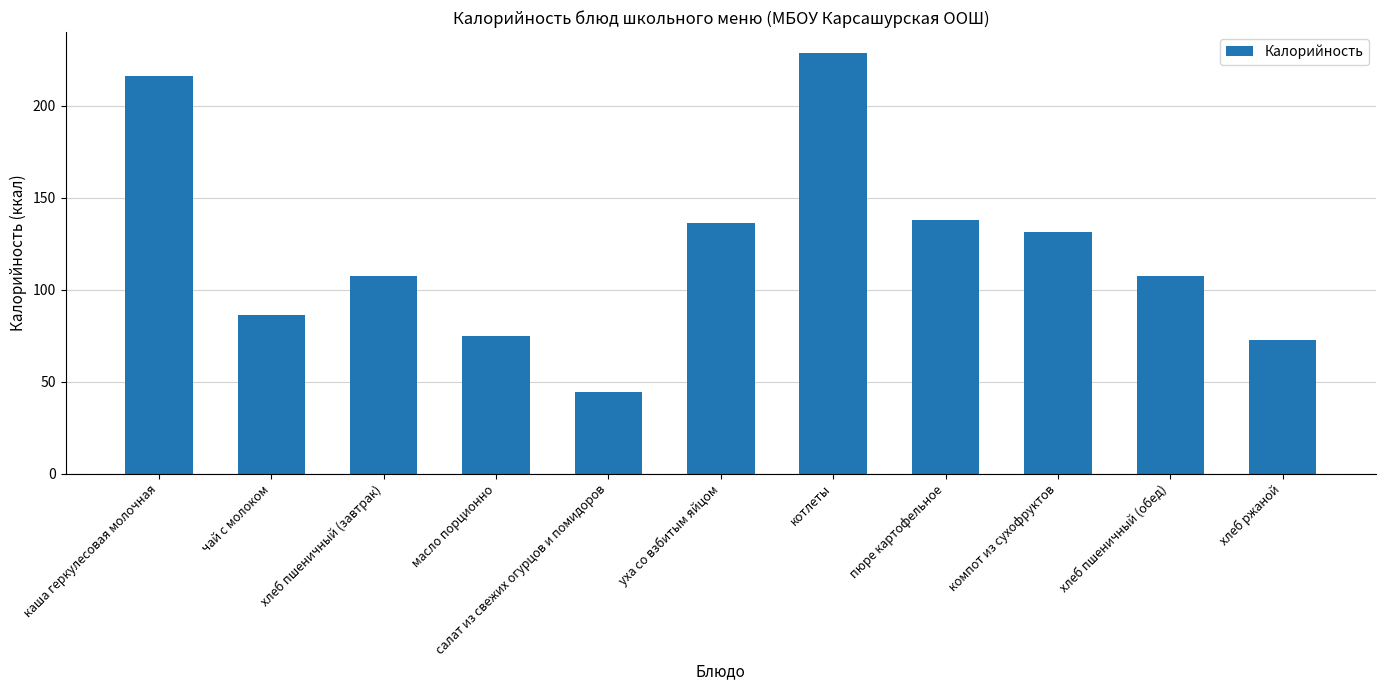

Does the chart contain stacked bars?

No